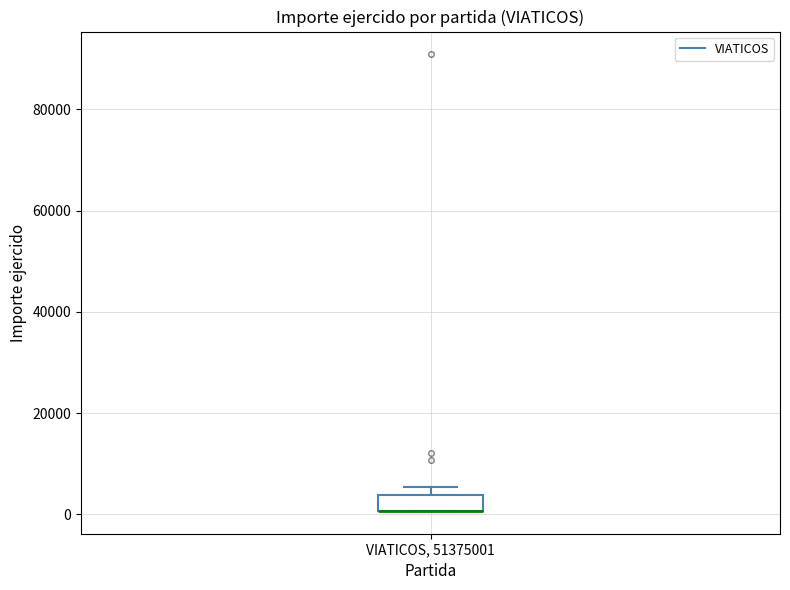

Read this box plot against the y-axis: the position of the median line, the range covered by the box, and the ends of both whiskers. The values are not printed on the chart, so give them approximately, as read against the axis.

median 0 (drawn on the box's lower edge), box 0 to 4000, whiskers 0 to 6000